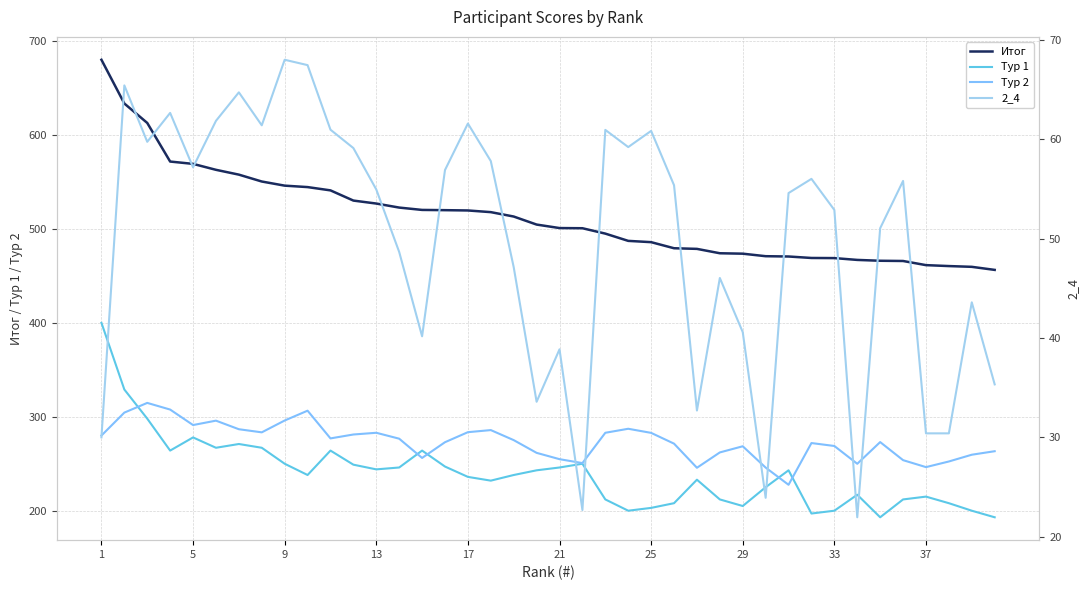

What is the lowest value of the 2_4 series?

21.9